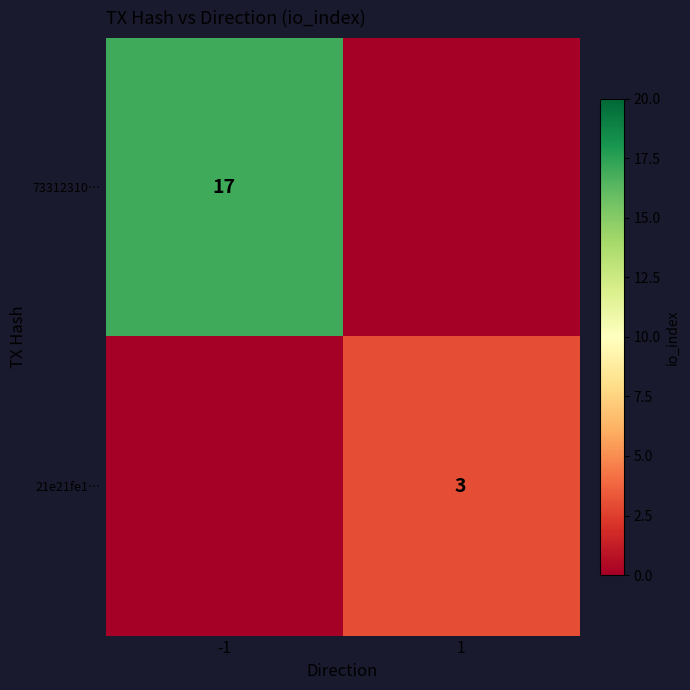

The 21e21fe1… series shows 5 at 1. True or false?

False